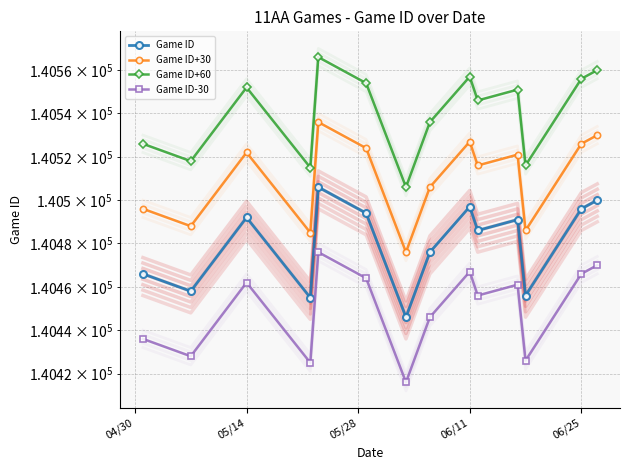

What is the label of the 7th point from the left?

6